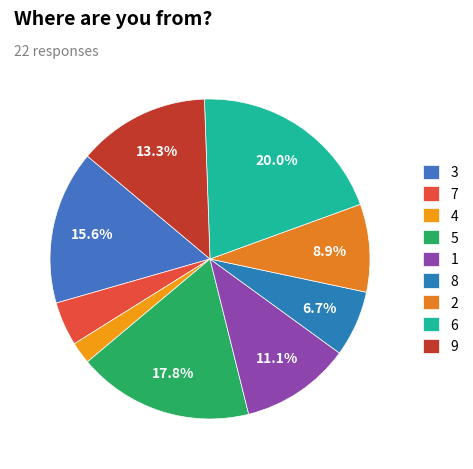

What portion of the pie excludes 2?

91.1%